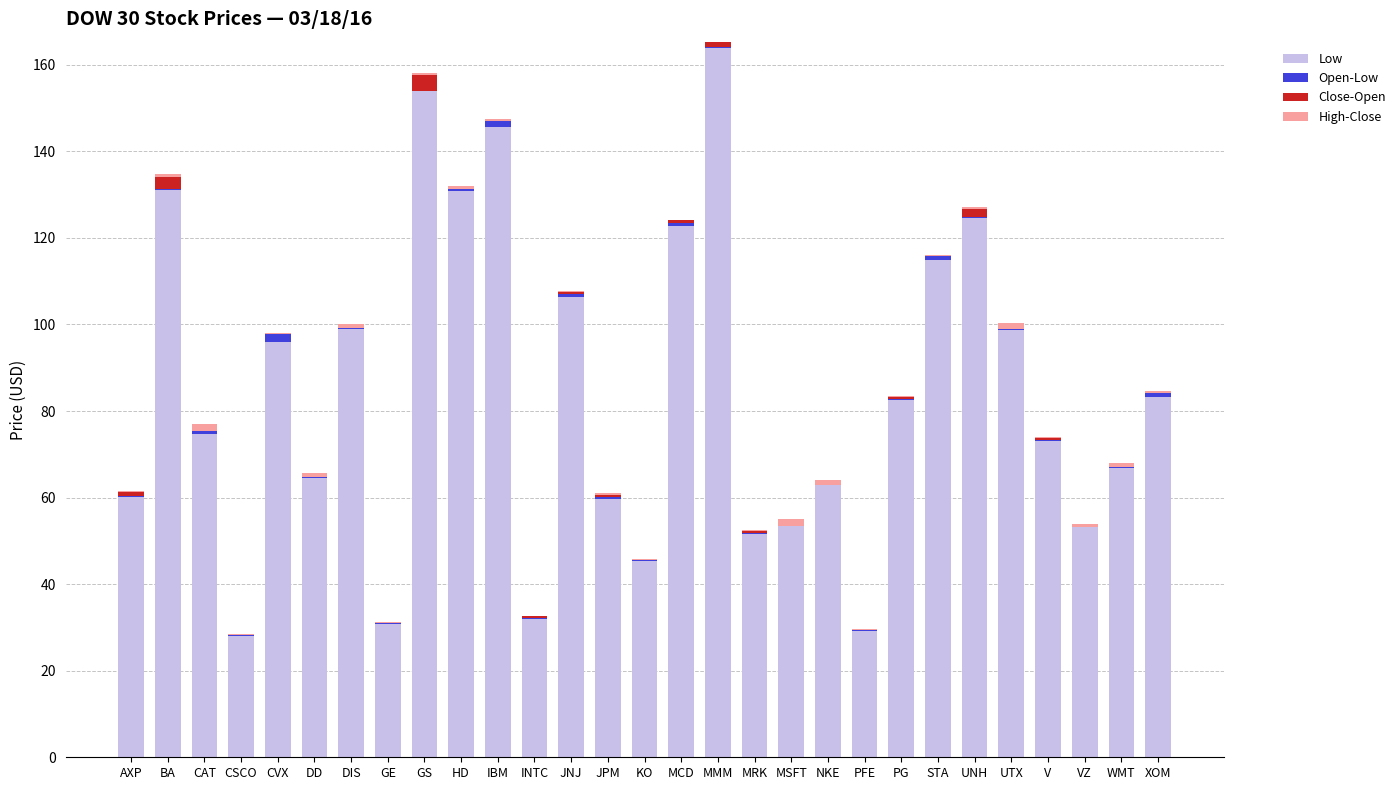

The Open-Low series shows 0.0 at GS. True or false?

False